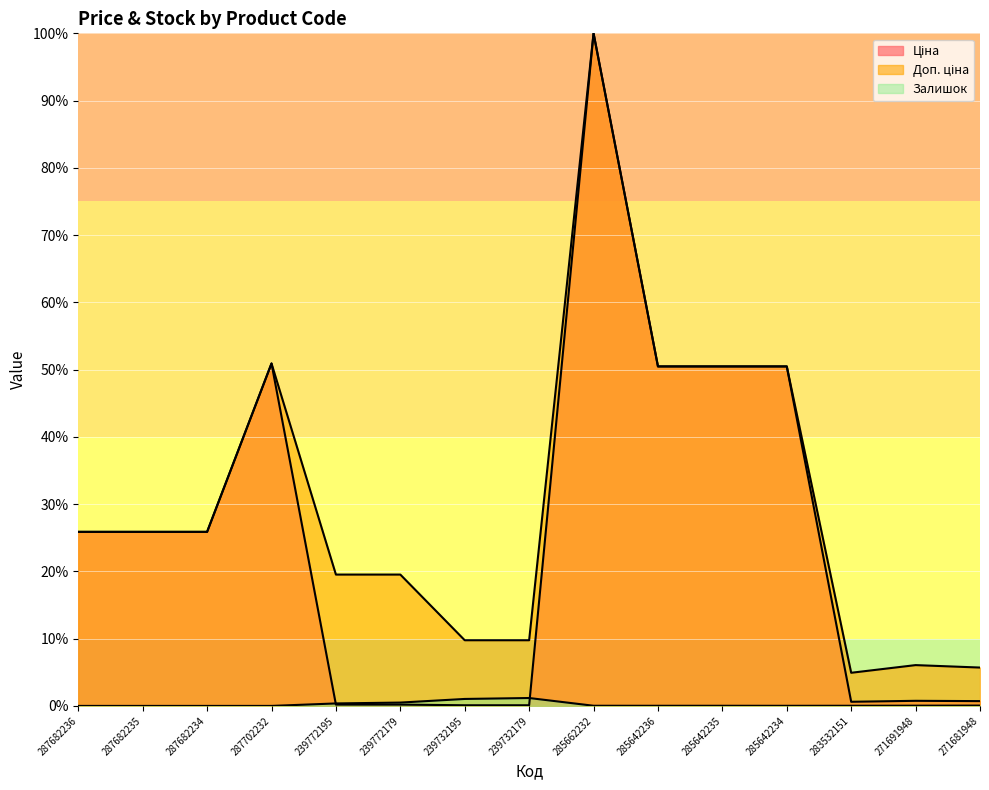

What is the value of the Доп. ціна point at the 12th from the left?

50.5